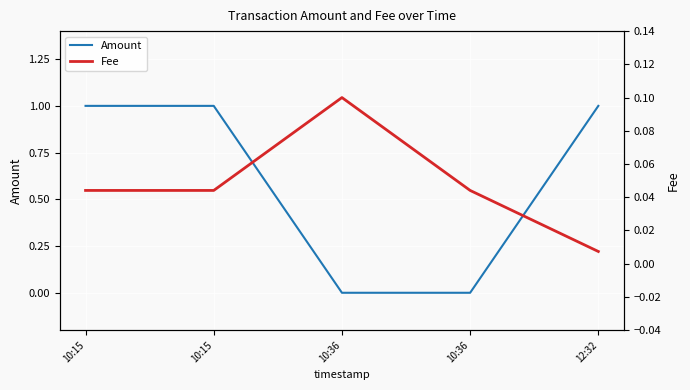

What is the label of the 3rd point from the left?

10:36